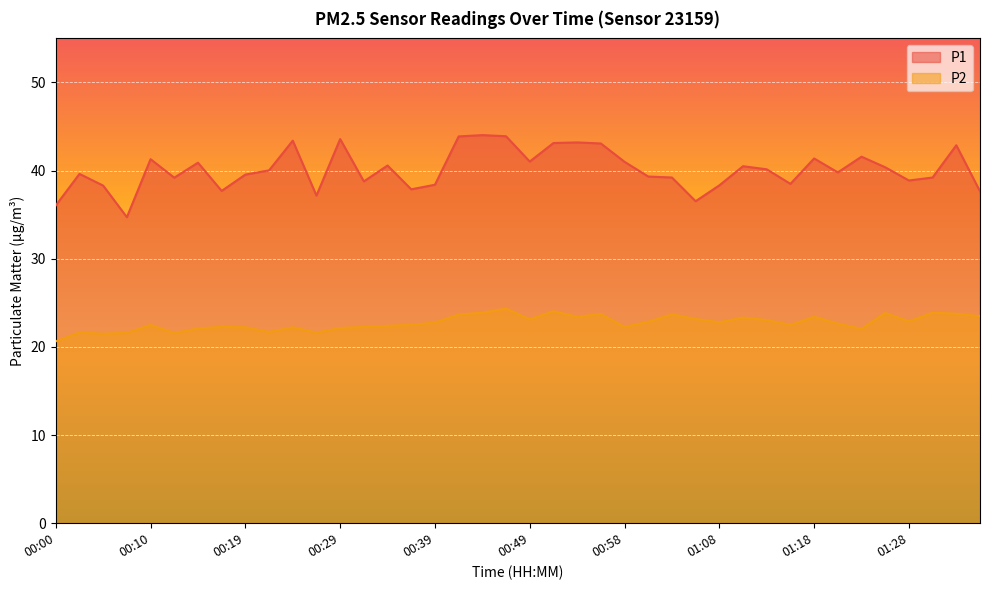

What is the sum of the P2 values at 01:03 and 01:13?

46.8